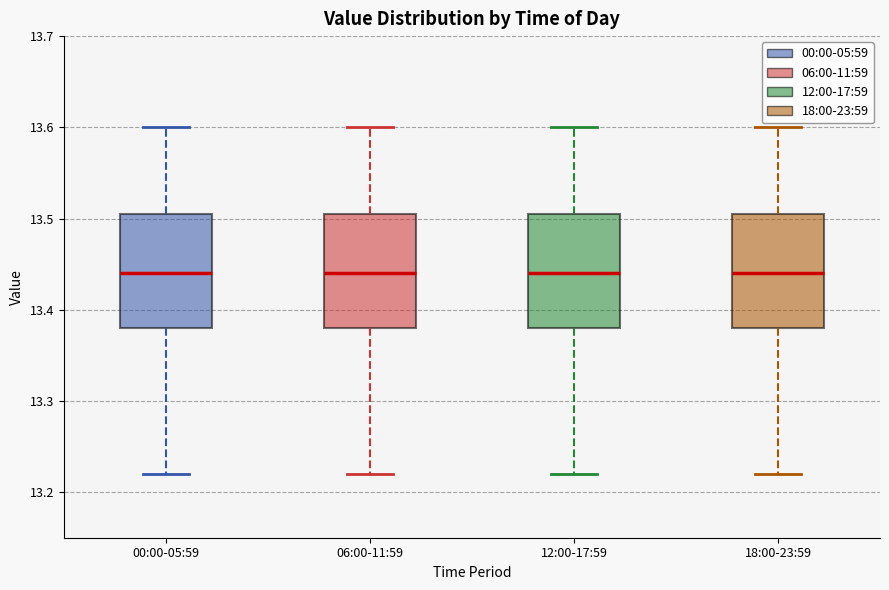

Reading left to right, transcribe this box plot: for each box, give where its median line is, the range the box spans, and where its two whiskers end, as read against the y-axis. The values are not printed on the chart, so give them approximately, as read against the axis.

00:00-05:59: median 13.44, box 13.38 to 13.51, whiskers 13.22 to 13.60
06:00-11:59: median 13.44, box 13.38 to 13.51, whiskers 13.22 to 13.60
12:00-17:59: median 13.44, box 13.38 to 13.51, whiskers 13.22 to 13.60
18:00-23:59: median 13.44, box 13.38 to 13.51, whiskers 13.22 to 13.60